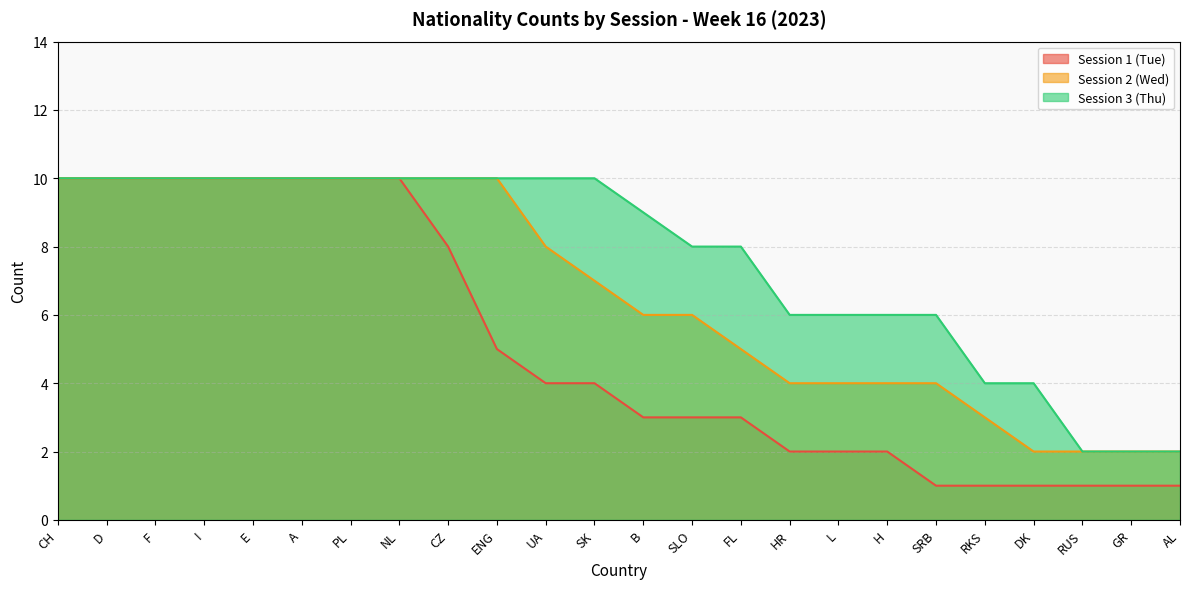

At which label does Session 1 (Tue) reach its minimum?

SRB